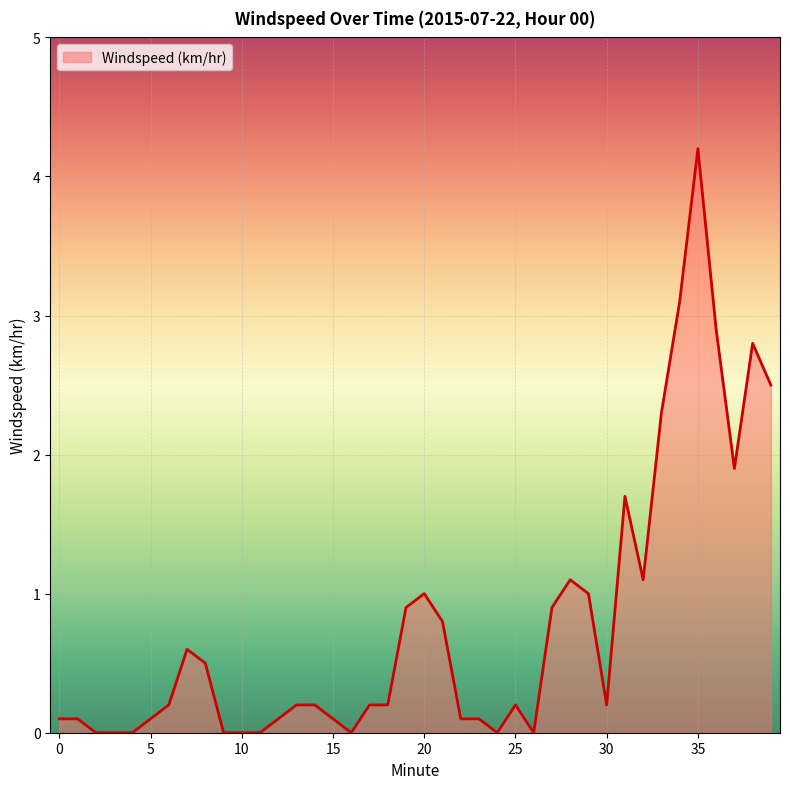

What is the greatest value displayed?

4.2